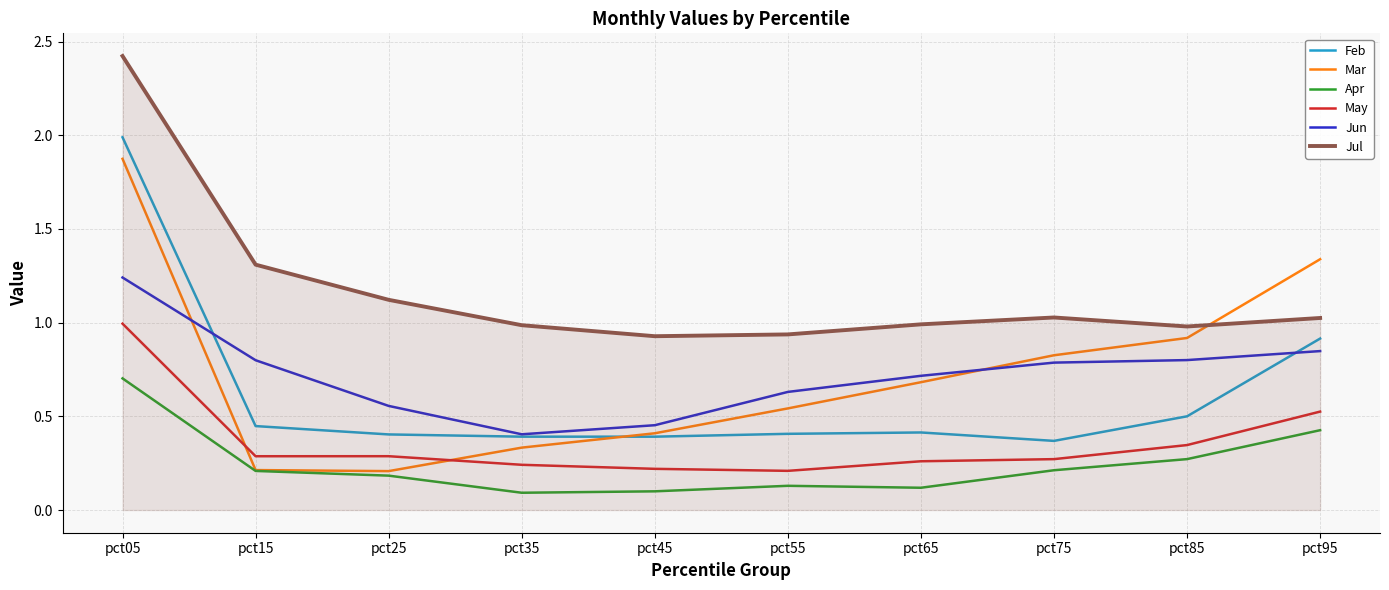

Between pct35 and pct95, which series saw the biggest shift?

Mar